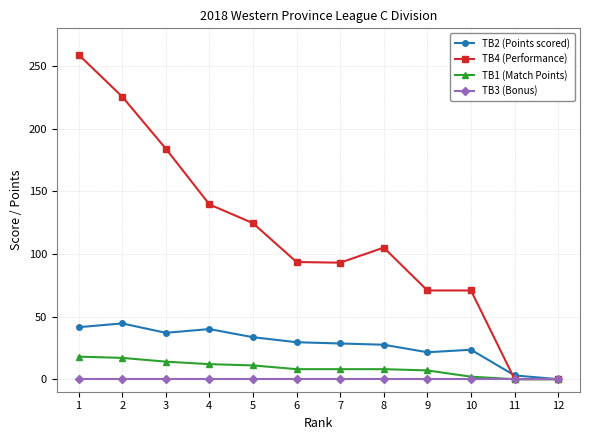

Rank the series by their maximum value, from highest to lowest.

TB4 (Performance), TB2 (Points scored), TB1 (Match Points), TB3 (Bonus)